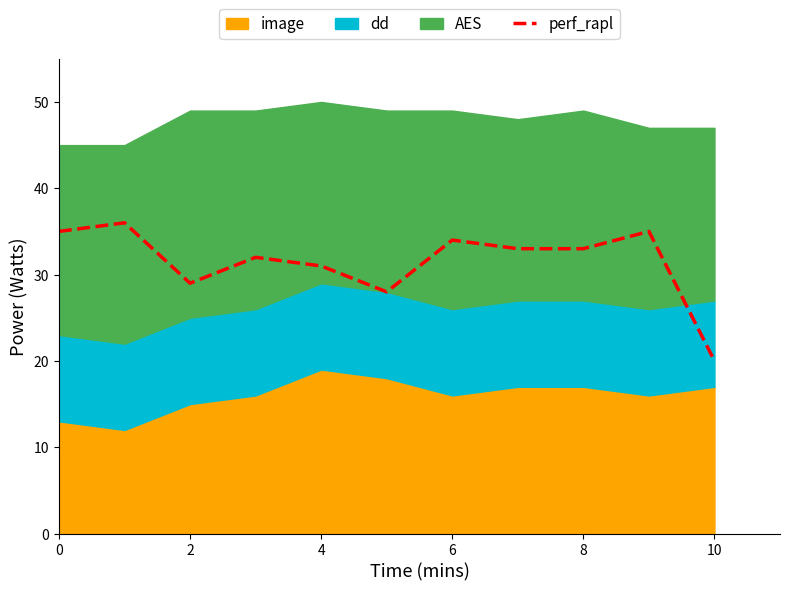

What is the label of the 11th point from the left?

10